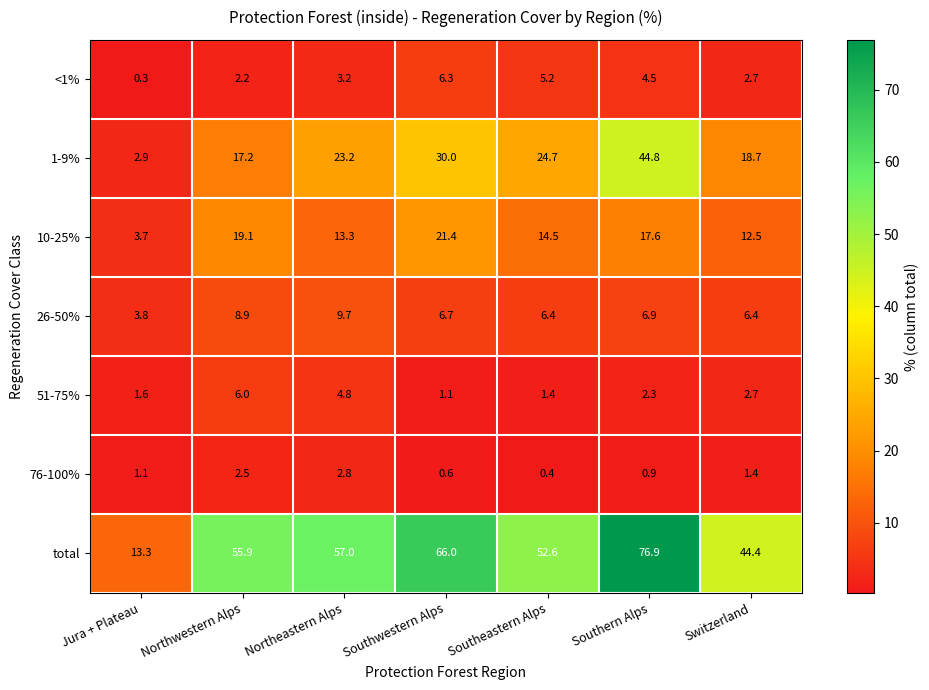

Which label corresponds to the smallest value in the chart?

Jura + Plateau